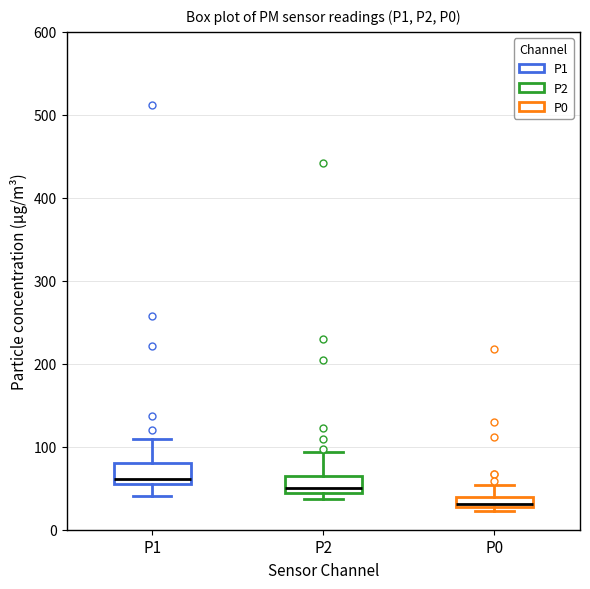

Where is the upper edge of the box for P2 on the y-axis? The values are not printed on the chart, so give them approximately, as read against the axis.

60